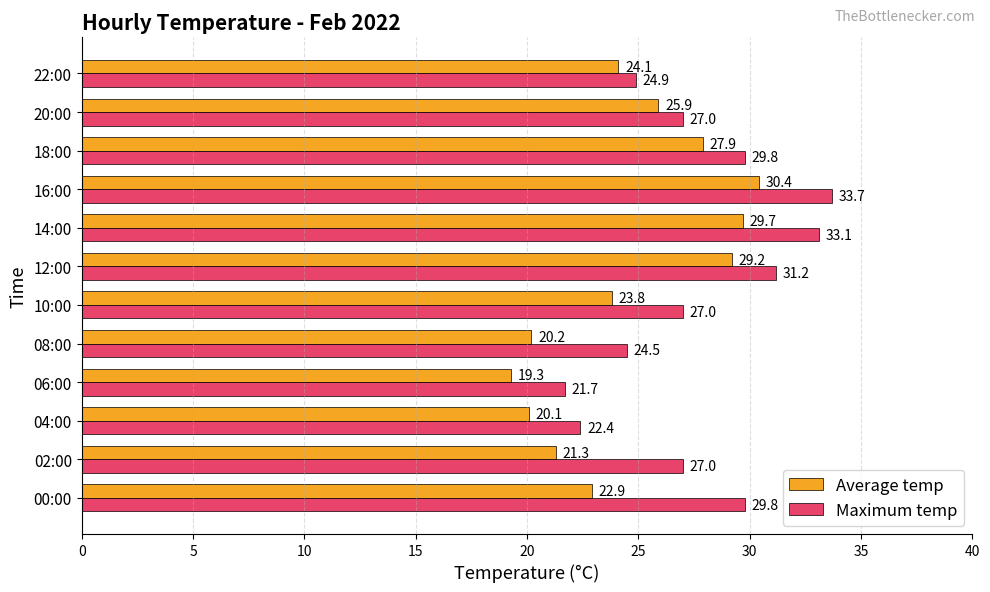

At which label is Average temp closest to 24?

22:00